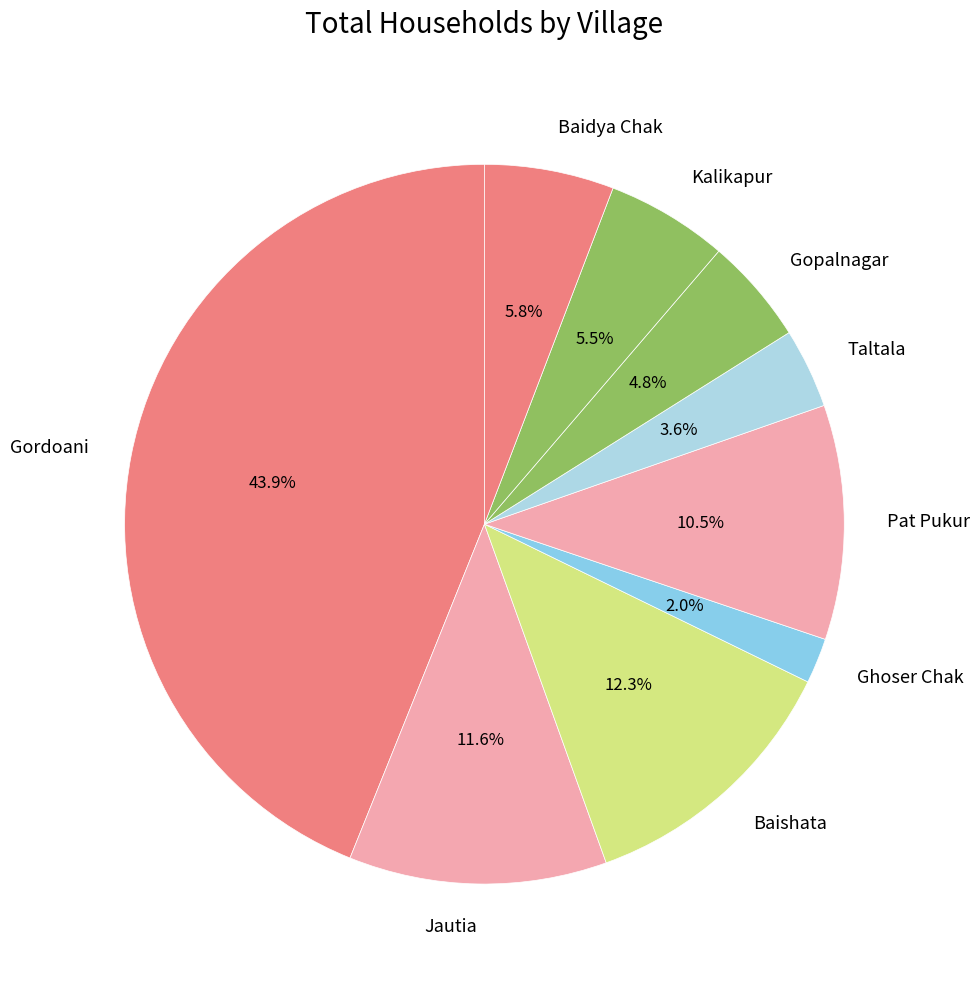

What percentage is NOT represented by Taltala?

96.4%